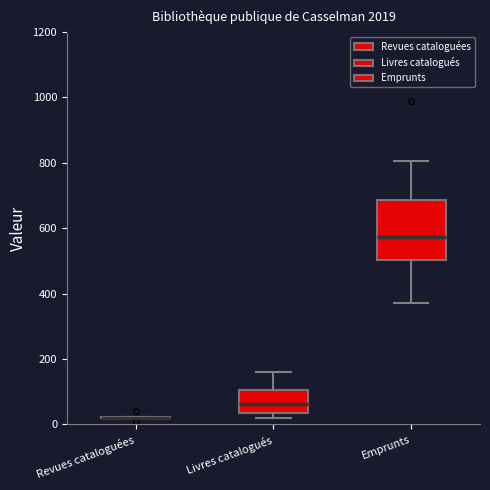

Which box is the tallest, from its lower edge to its upper edge?

Emprunts